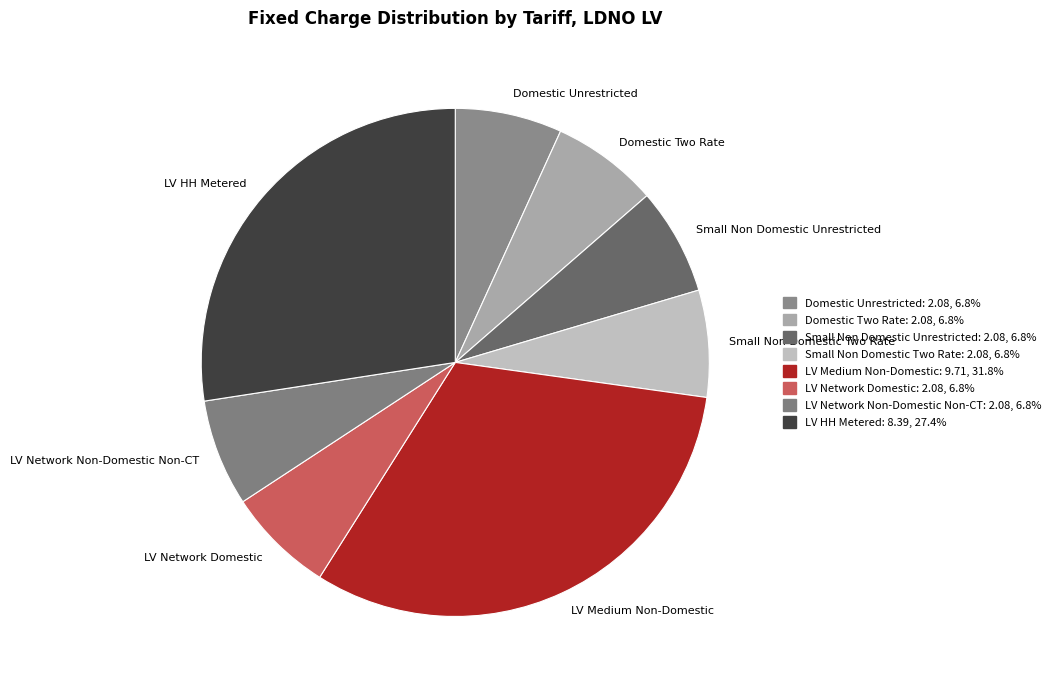

How many segments does this pie chart have?

8